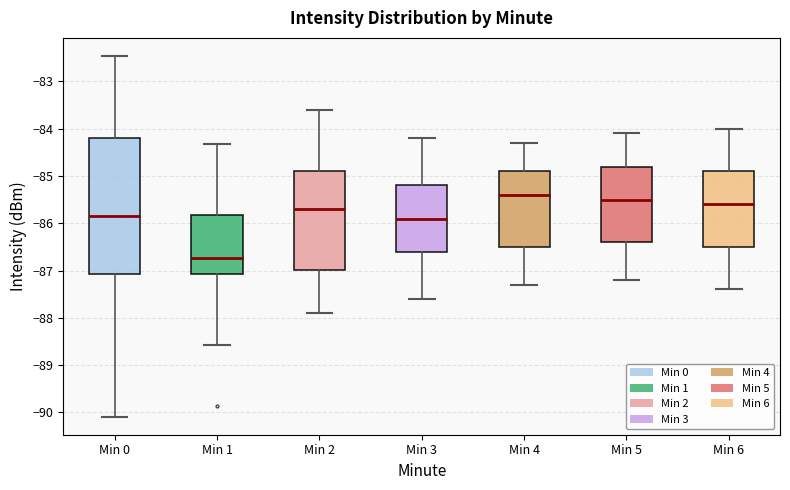

Reading left to right, transcribe this box plot: for each box, give where its median line is, the range the box spans, and where its two whiskers end, as read against the y-axis. The values are not printed on the chart, so give them approximately, as read against the axis.

Min 0: median -85.8, box -87.1 to -84.2, whiskers -90.1 to -82.5
Min 1: median -86.7, box -87.1 to -85.8, whiskers -88.6 to -84.3
Min 2: median -85.7, box -87.0 to -84.9, whiskers -87.9 to -83.6
Min 3: median -85.9, box -86.6 to -85.2, whiskers -87.6 to -84.2
Min 4: median -85.4, box -86.5 to -84.9, whiskers -87.3 to -84.3
Min 5: median -85.5, box -86.4 to -84.8, whiskers -87.2 to -84.1
Min 6: median -85.6, box -86.5 to -84.9, whiskers -87.4 to -84.0